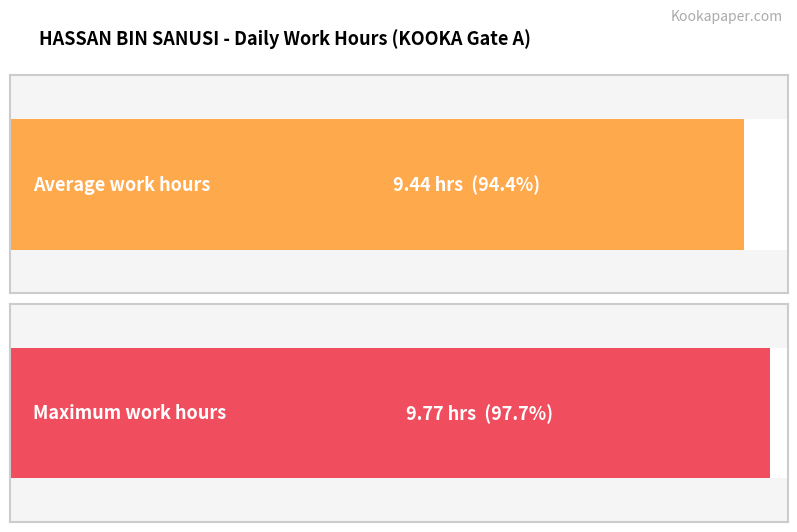

Between 3 and 2, which is larger?

3